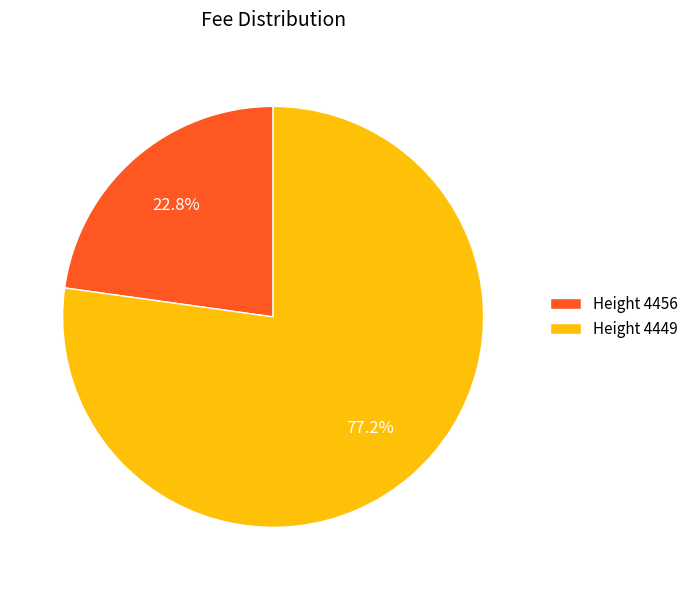

Which slice is the largest?

Height 4449